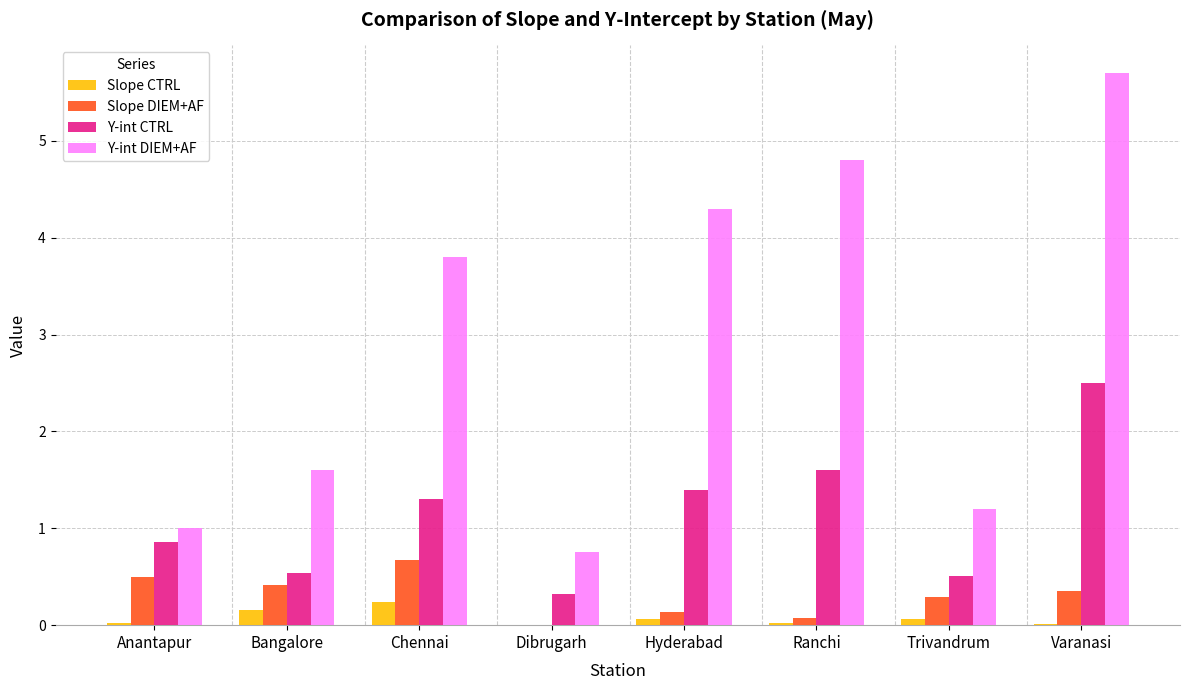

What is the sum of all Slope CTRL values?

0.6